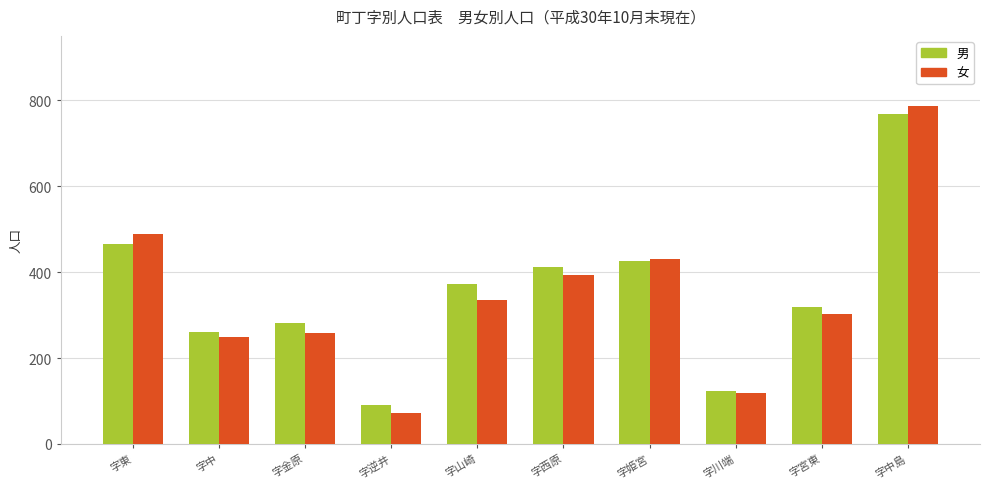

What is the difference between the maximum and minimum values in the 男 series?

679